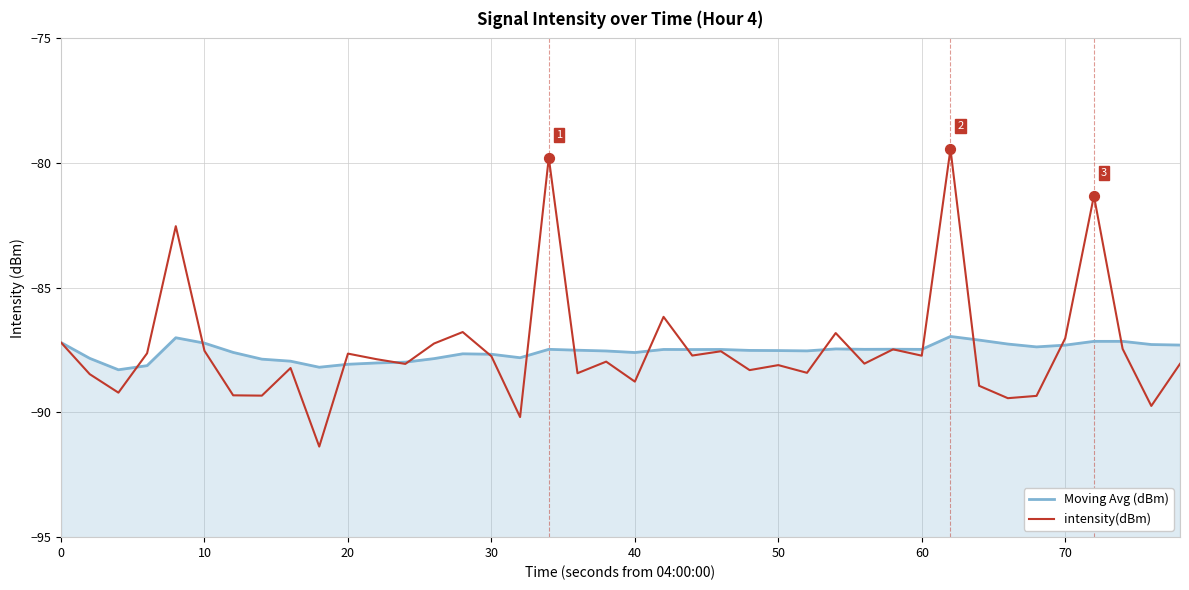

At how many categories does at least one series exceed -89?

40